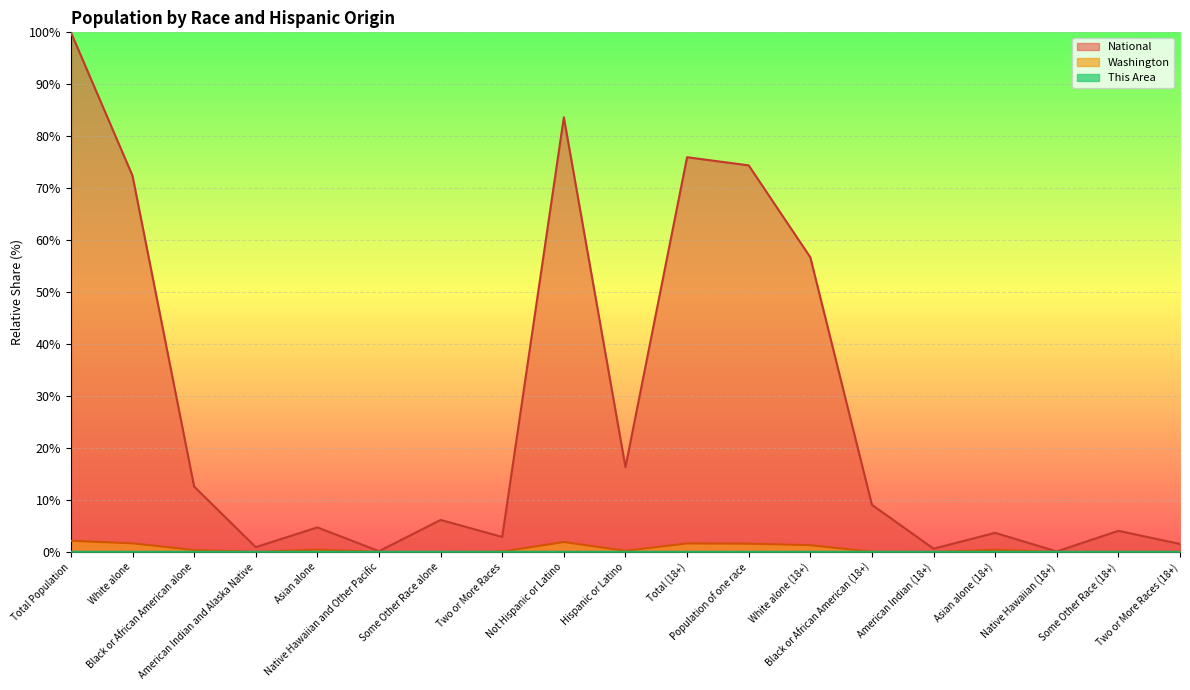

What is the sum of the Washington values at Asian alone (18+) and Black or African American (18+)?

0.5